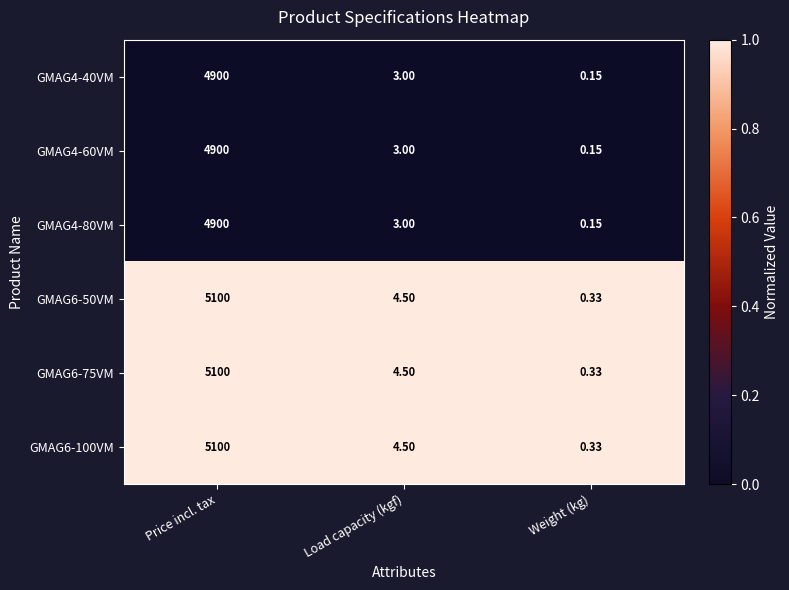

At which category is the sum across all series the highest?

Price incl. tax